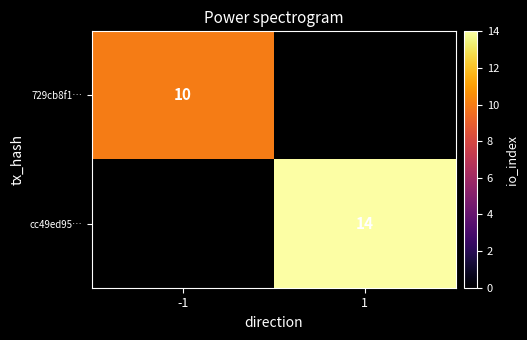

Is it true that cc49ed95… equals 14 at 1?

True